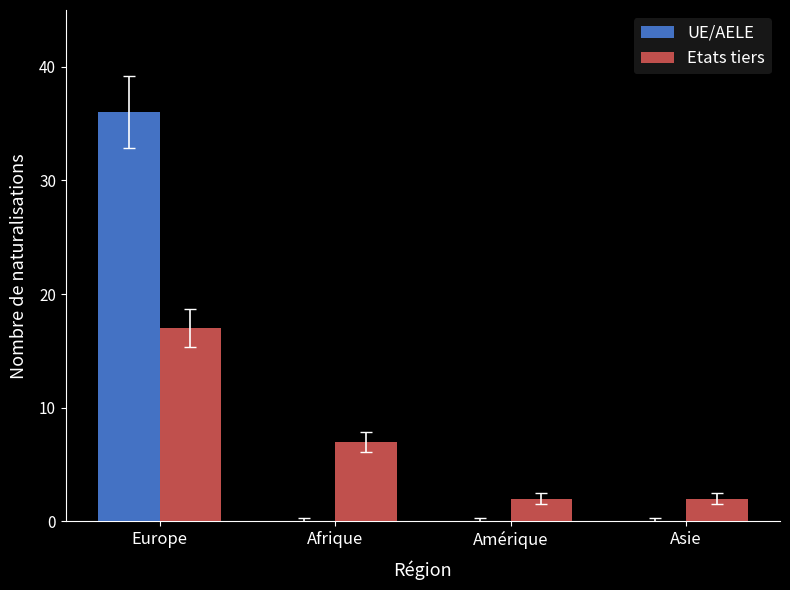

What are all the series names shown in the legend?

UE/AELE, Etats tiers